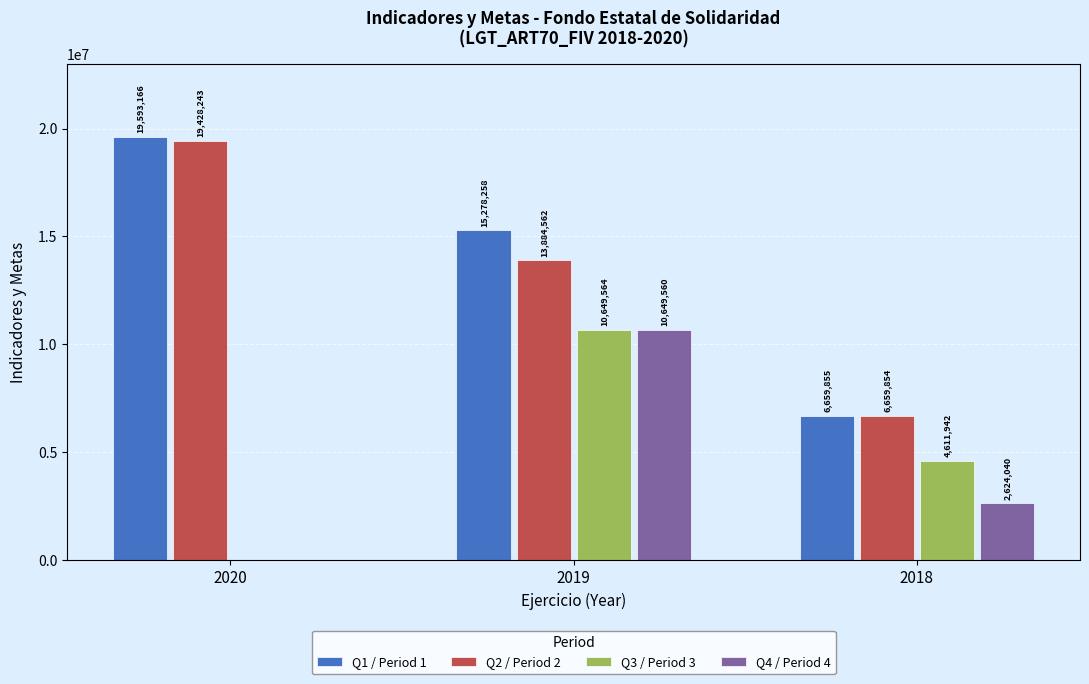

Reading right to left, what are all the values shown in this chart?

Q1 / Period 1: 6659855	15278258	19593166
Q2 / Period 2: 6659854	13884562	19428243
Q3 / Period 3: 4611942	10649564	0
Q4 / Period 4: 2624040	10649560	0